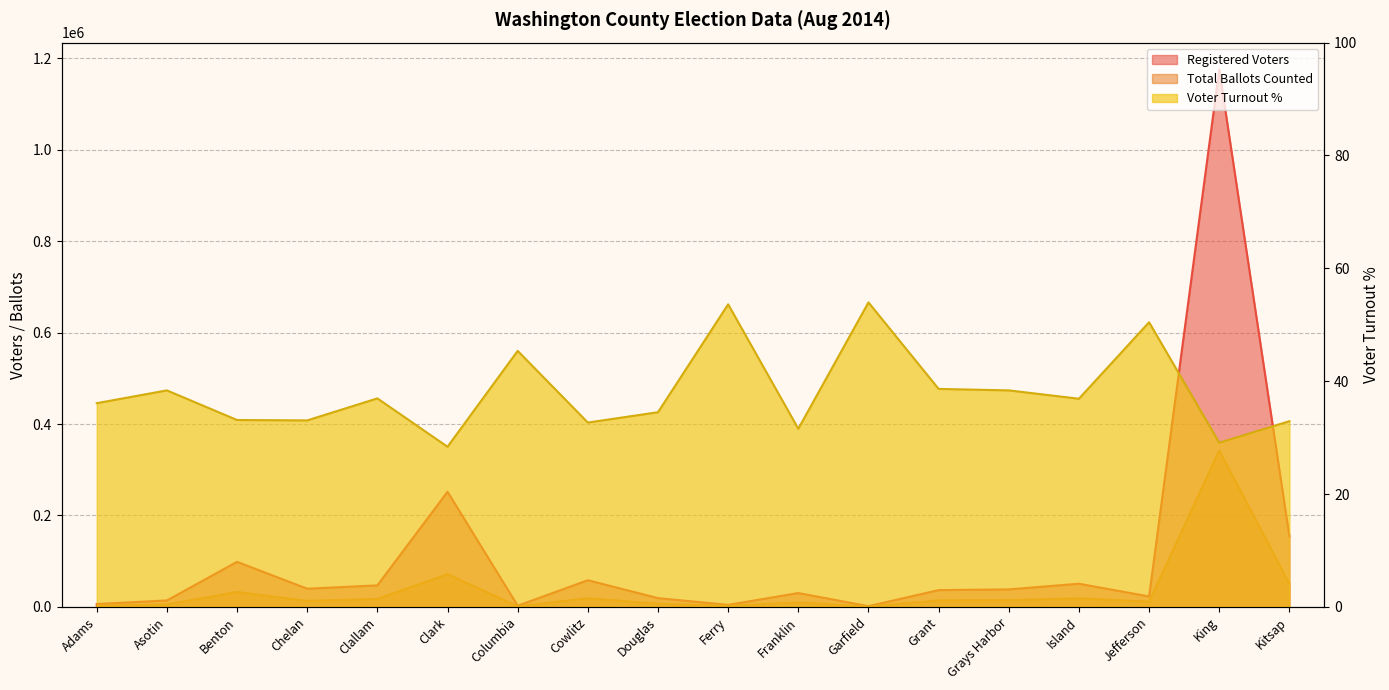

Reading left to right, extract all data points from this chart.

Registered Voters: Adams=6293.0	Asotin=14172.0	Benton=98612.0	Chelan=39775.0	Clallam=47133.0	Clark=251835.0	Columbia=2623.0	Cowlitz=58354.0	Douglas=19222.0	Ferry=4493.0	Franklin=30333.0	Garfield=1603.0	Grant=36747.0	Grays Harbor=38321.0	Island=50735.0	Jefferson=22878.0	King=1175330.0	Kitsap=154069.0
Total Ballots Counted: Adams=2272.0	Asotin=5438.0	Benton=32661.0	Chelan=13146.0	Clallam=17416.0	Clark=71463.0	Columbia=1190.0	Cowlitz=19067.0	Douglas=6631.0	Ferry=2409.0	Franklin=9577.0	Garfield=865.0	Grant=14194.0	Grays Harbor=14702.0	Island=18715.0	Jefferson=11539.0	King=342053.0	Kitsap=50703.0
Voter Turnout %: Adams=36.1	Asotin=38.4	Benton=33.1	Chelan=33.1	Clallam=37.0	Clark=28.4	Columbia=45.4	Cowlitz=32.7	Douglas=34.5	Ferry=53.6	Franklin=31.6	Garfield=54.0	Grant=38.6	Grays Harbor=38.4	Island=36.9	Jefferson=50.4	King=29.1	Kitsap=32.9